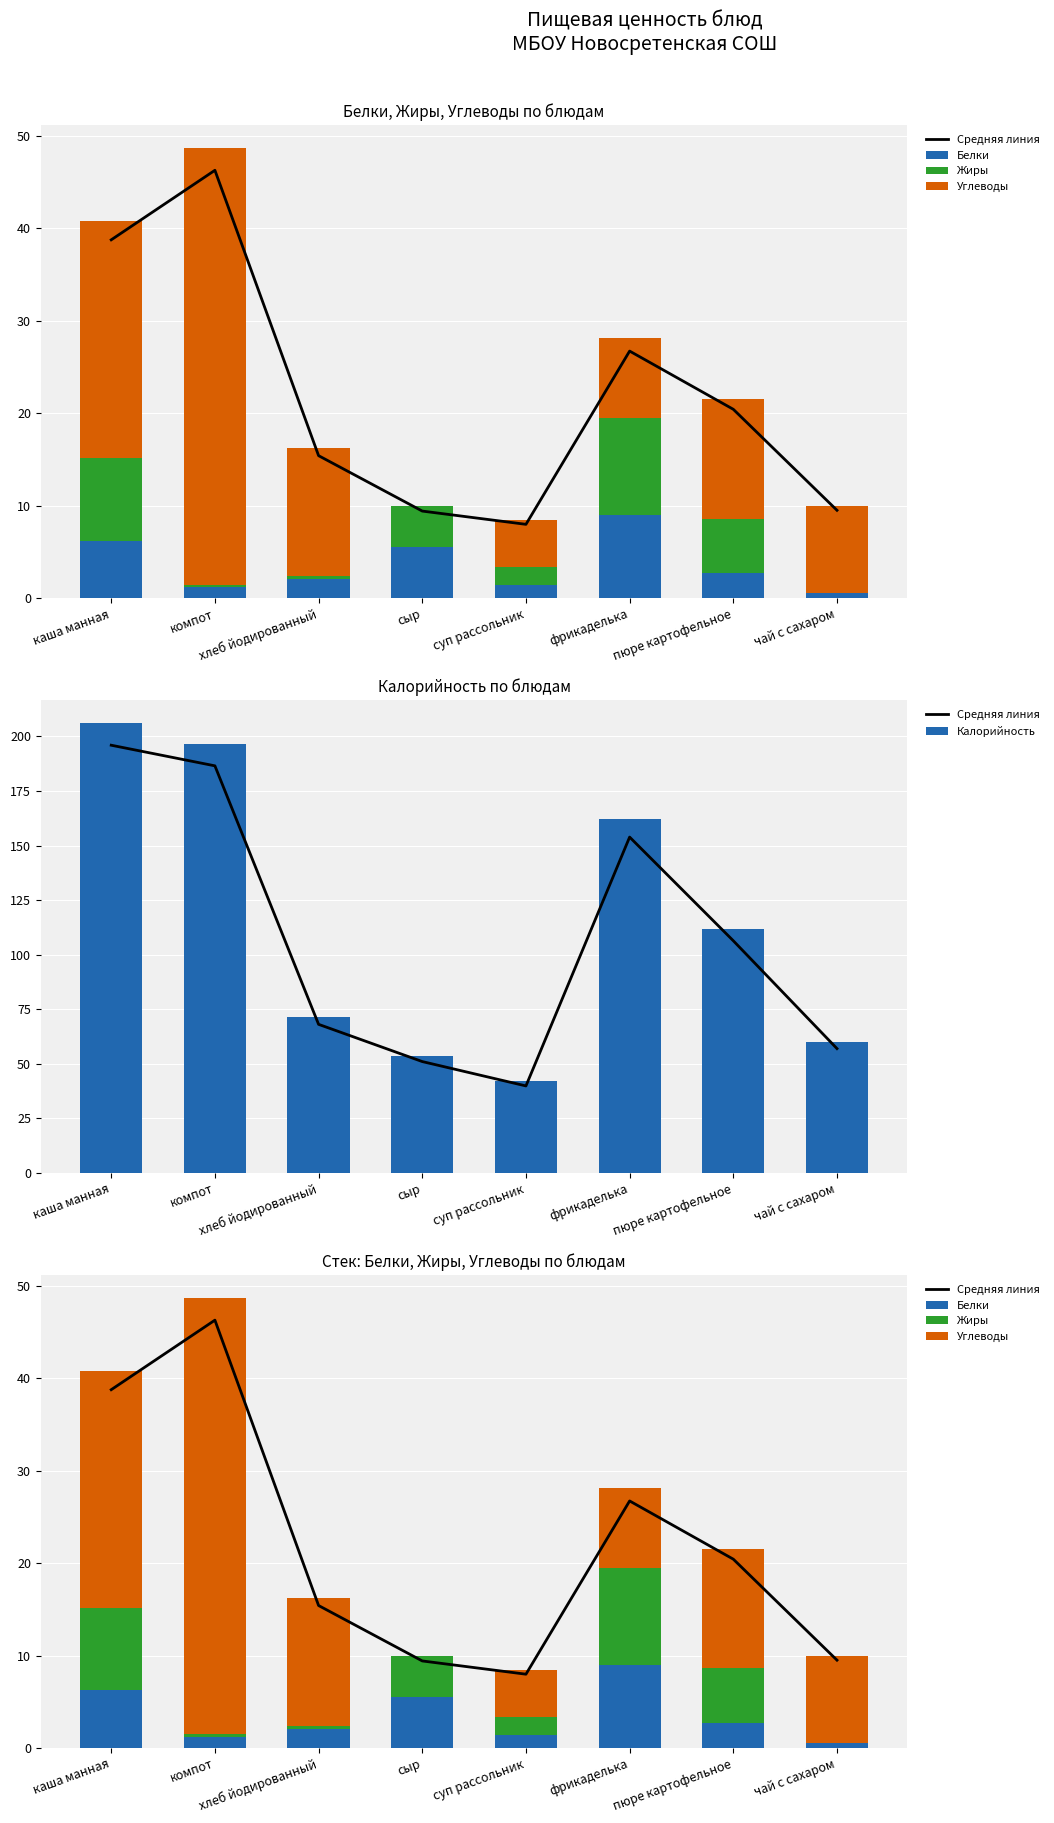

What is the difference between the Средняя линия values at суп рассольник and чай с сахаром?

1.5